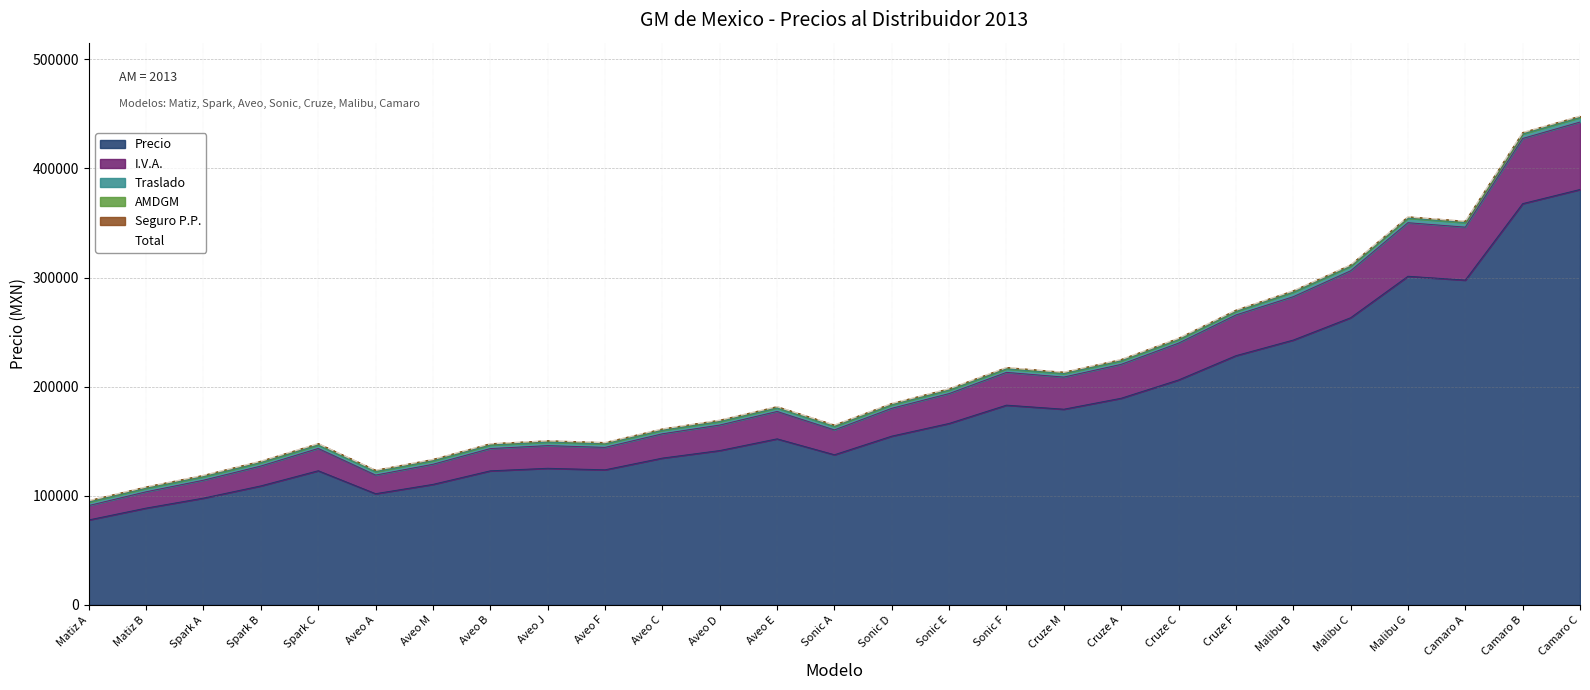

What is the change in value from Cruze C to Cruze F?

+25806